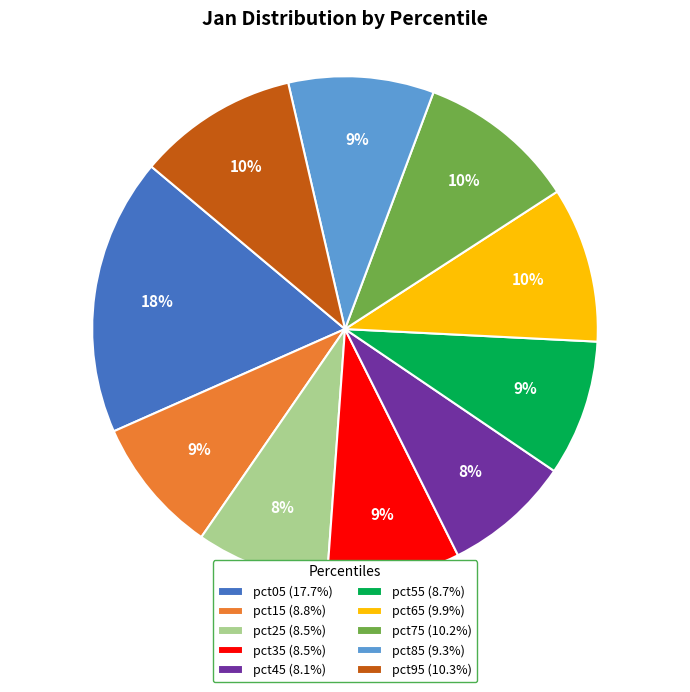

To the nearest percent, what portion does pct45 represent?

8%